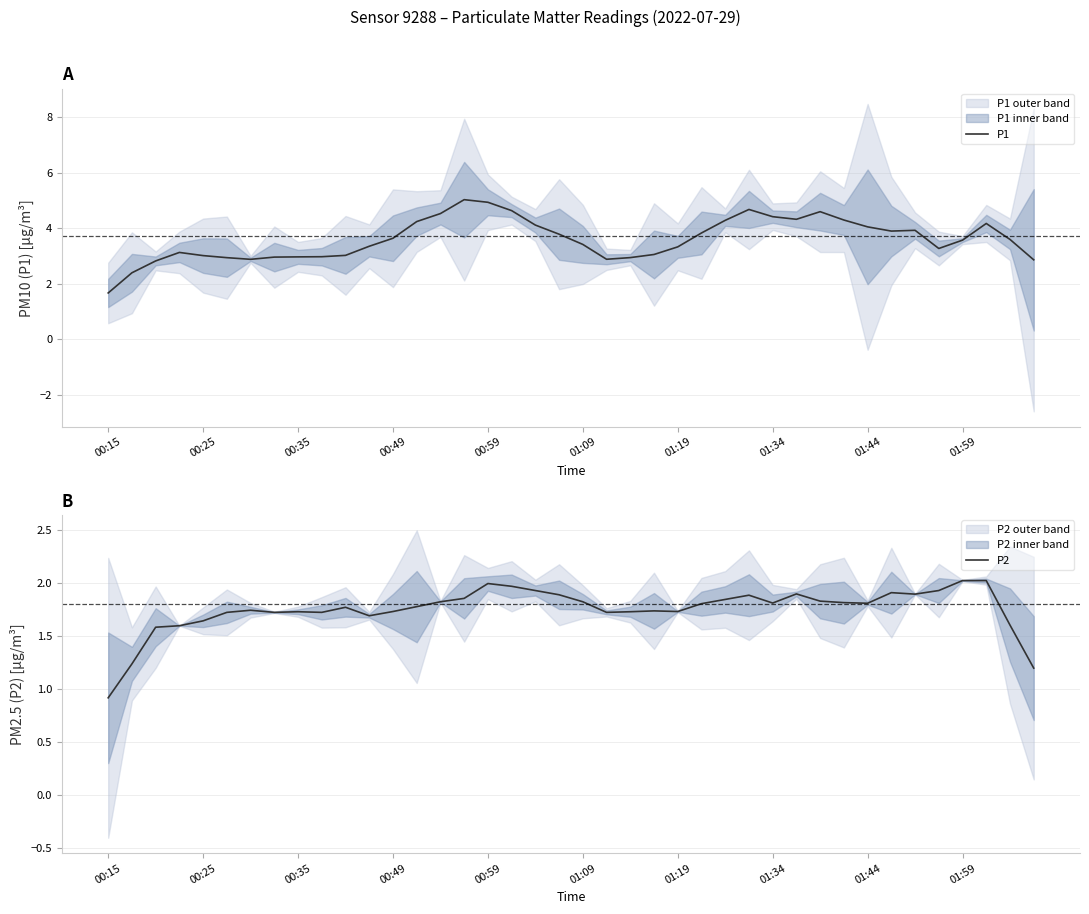

Which series has the largest range (max minus min)?

P1